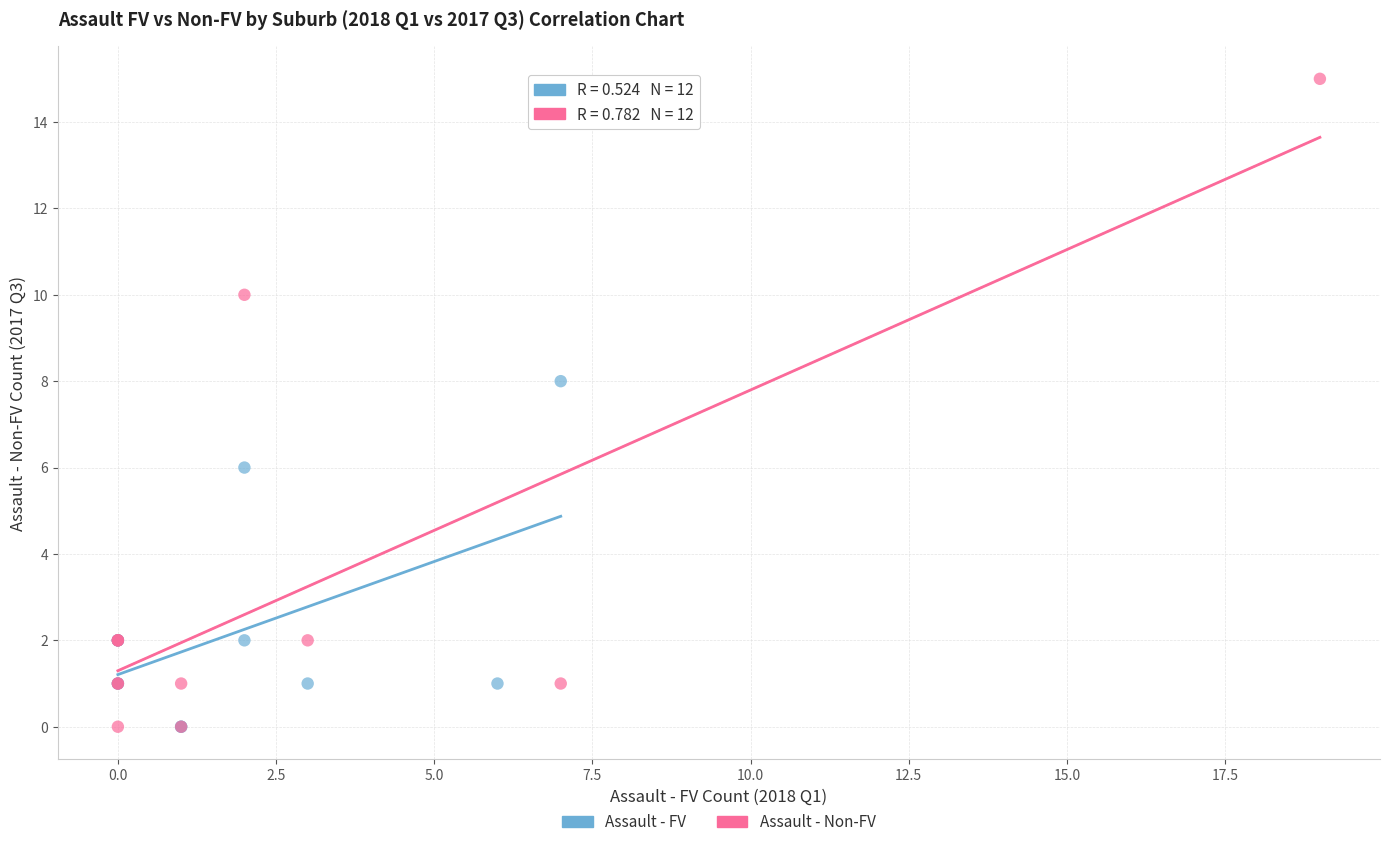

What are all the series names shown in the legend?

Assault - FV, Assault - Non-FV